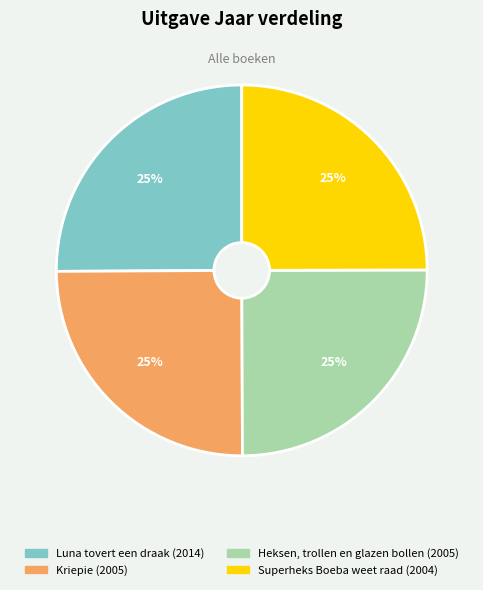

How many slices are in this pie chart?

4